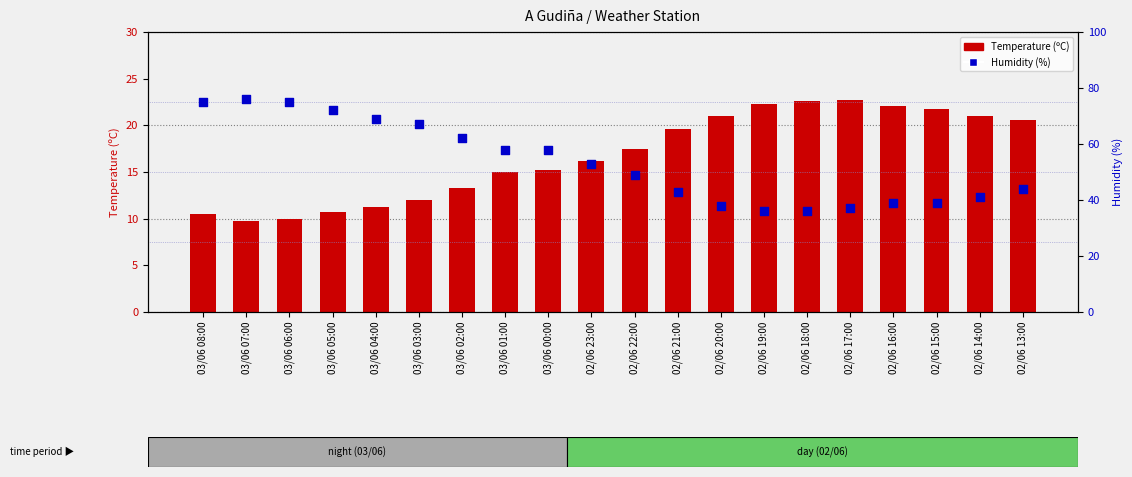

What is the total value across all series at 02/06 20:00?

59.0